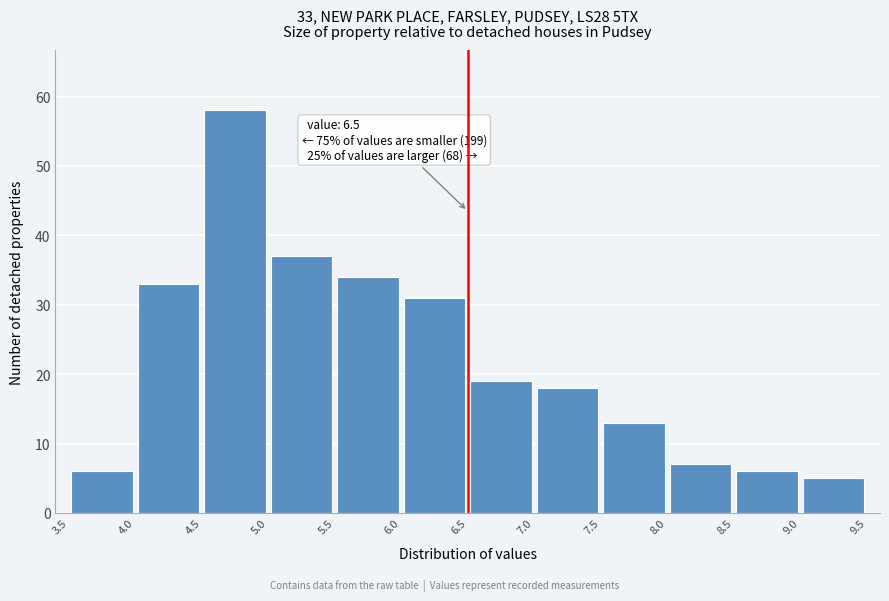

Which range on the x-axis has the tallest bar?

4.5 to 5.0